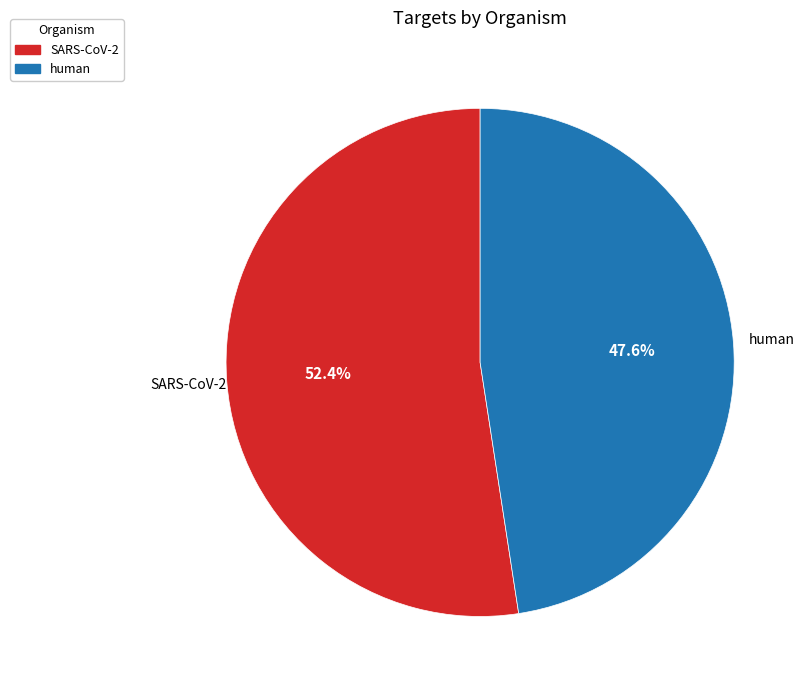

Combined, what portion of the pie is SARS-CoV-2 and human?

100.0%